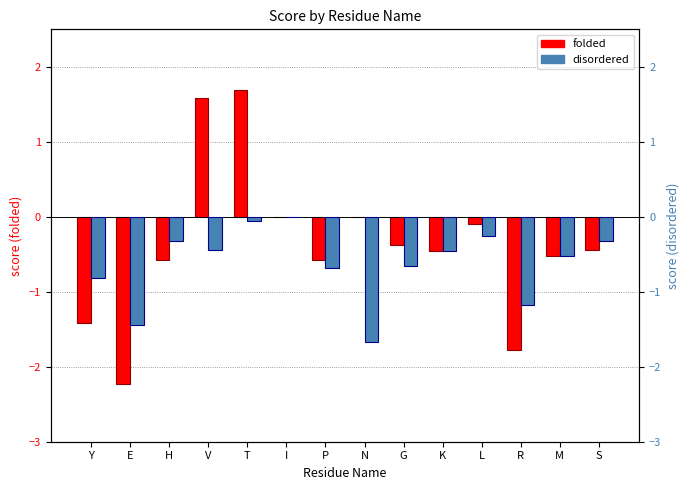

List the series in order of their overall mean, highest first.

folded, disordered